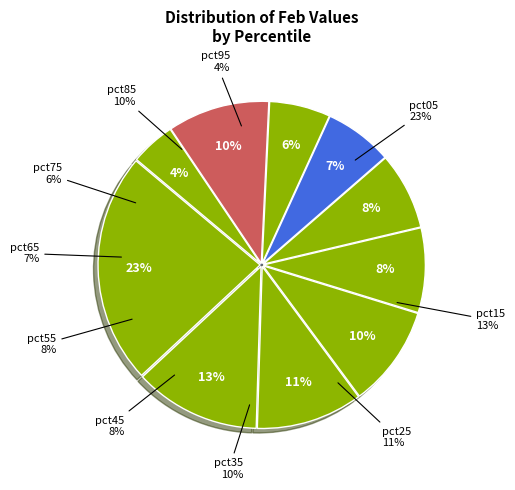

Is the sum of pct15 and pct05 greater than half?

No